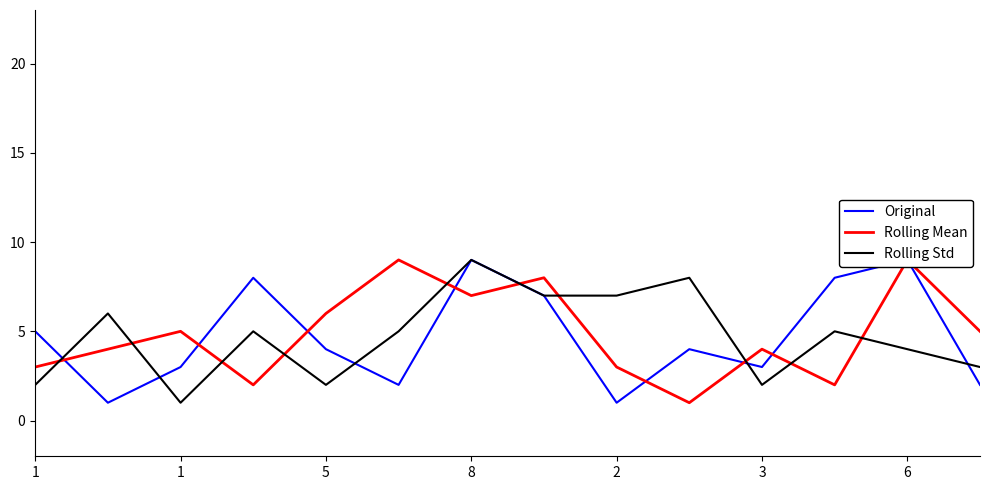

How many lines are shown in the chart?

3